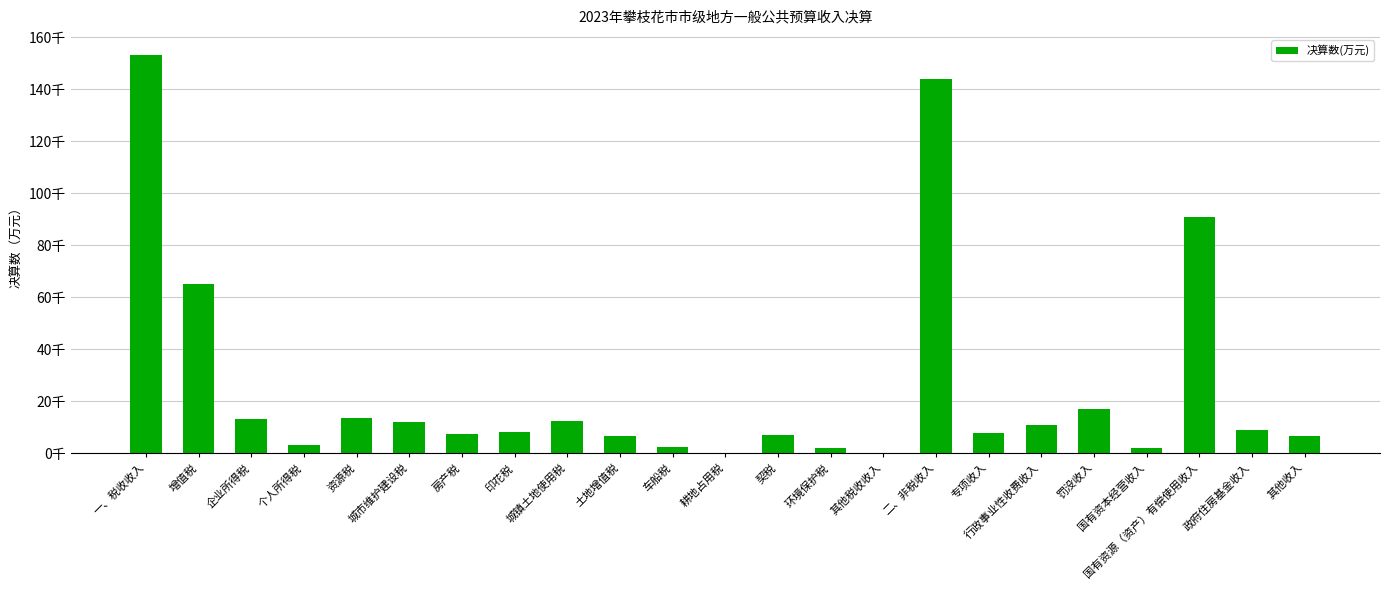

What is the difference between the maximum and minimum values?

153254